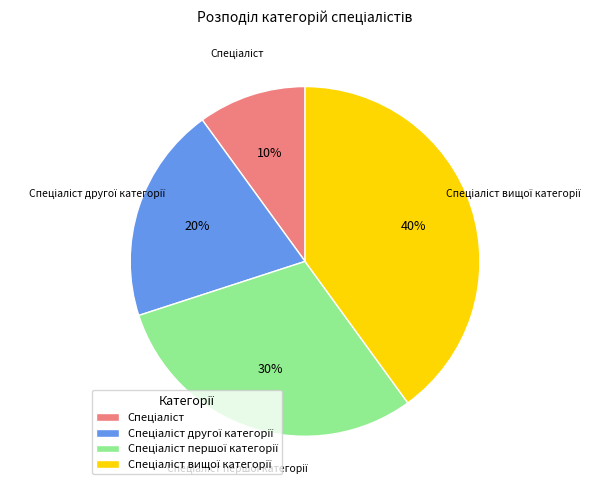

Is there a majority slice in this chart?

No